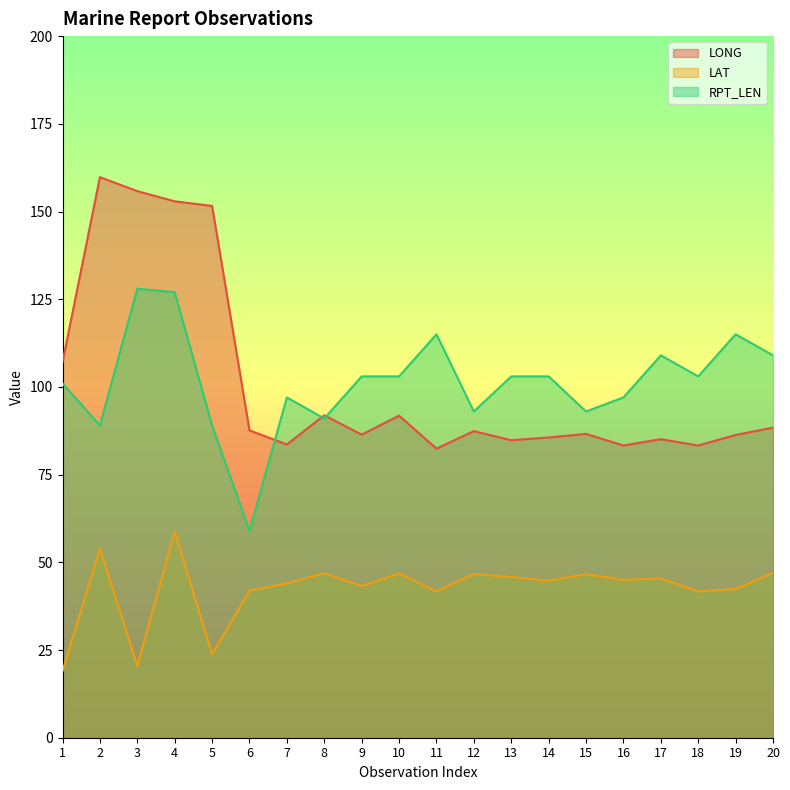

List the labels in order of LAT value, smallest first.

1, 3, 5, 11, 18, 6, 19, 9, 7, 14, 16, 17, 13, 15, 12, 10, 8, 20, 2, 4